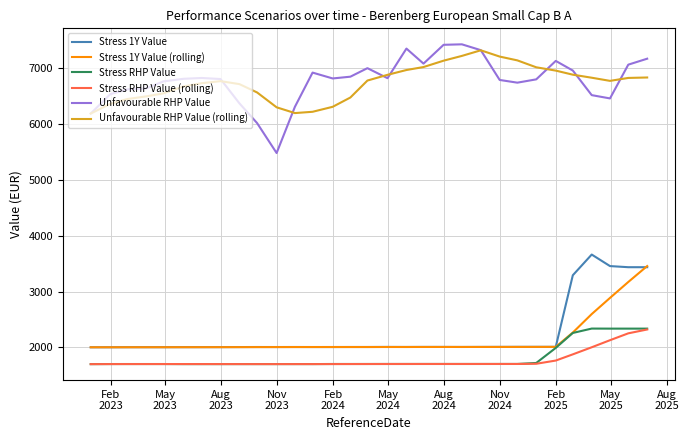

What is the sum of all Unfavourable RHP Value values?

210101.5